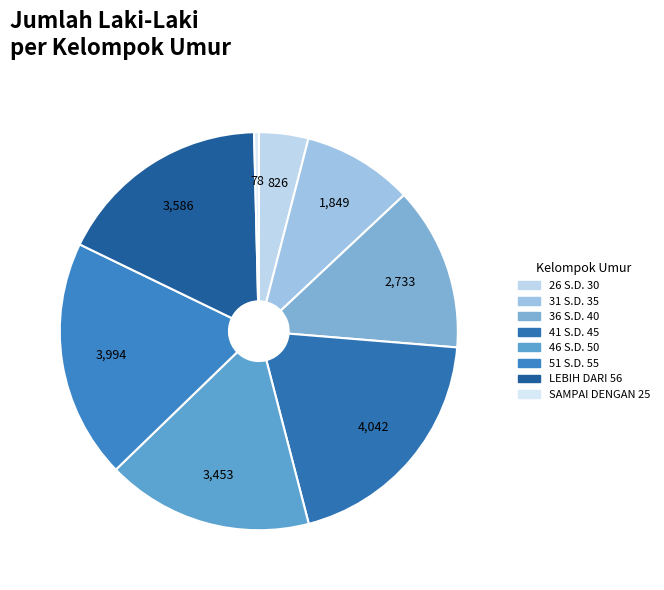

Is there a majority slice in this chart?

No